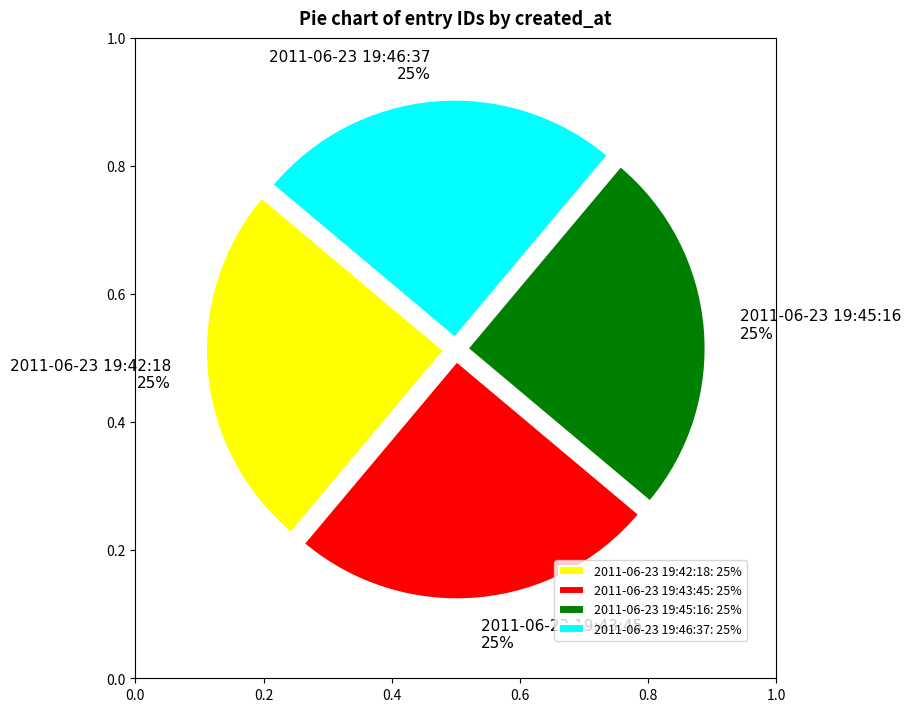

To the nearest percent, what portion does 2011-06-23 19:43:45 represent?

25%